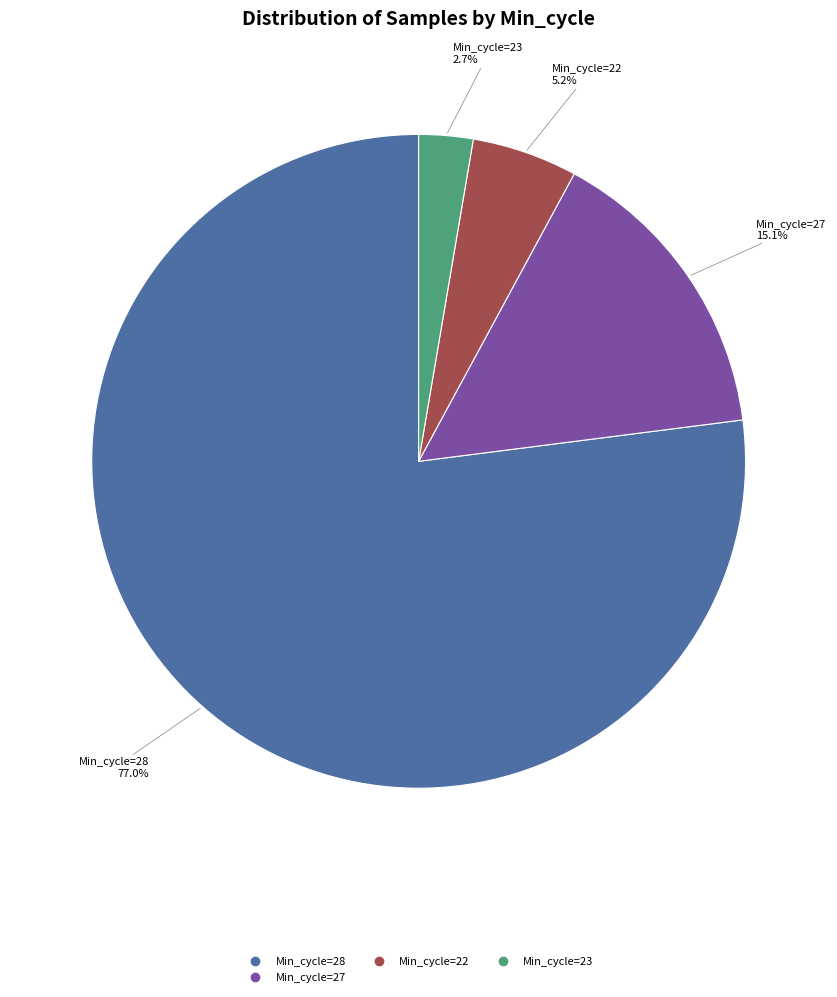

Is there any slice that represents more than half of the pie?

Yes